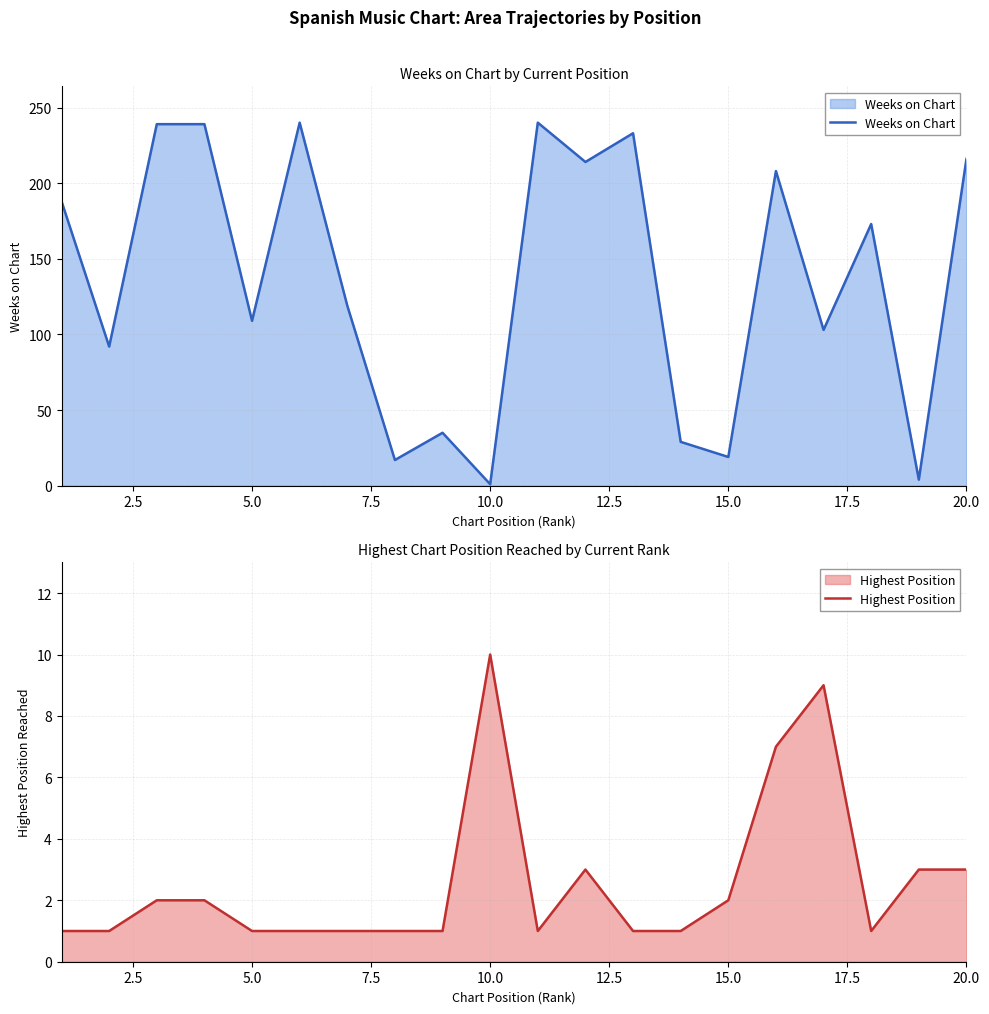

What is the maximum value for Weeks on Chart?

240